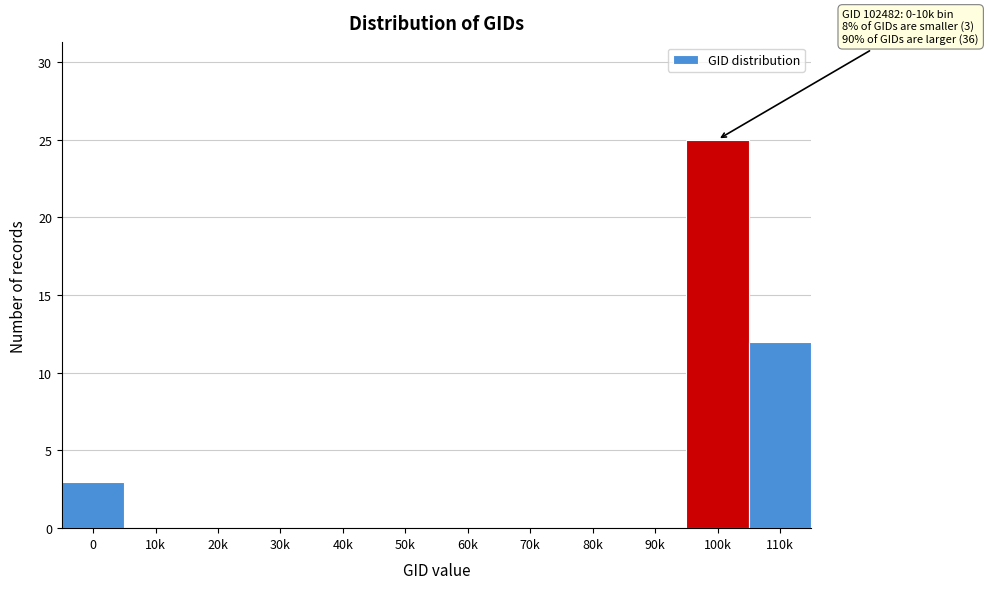

Reading right to left, list all the values displayed in this chart.

110k=12	100k=25	90k=0	80k=0	70k=0	60k=0	50k=0	40k=0	30k=0	20k=0	10k=0	0=3